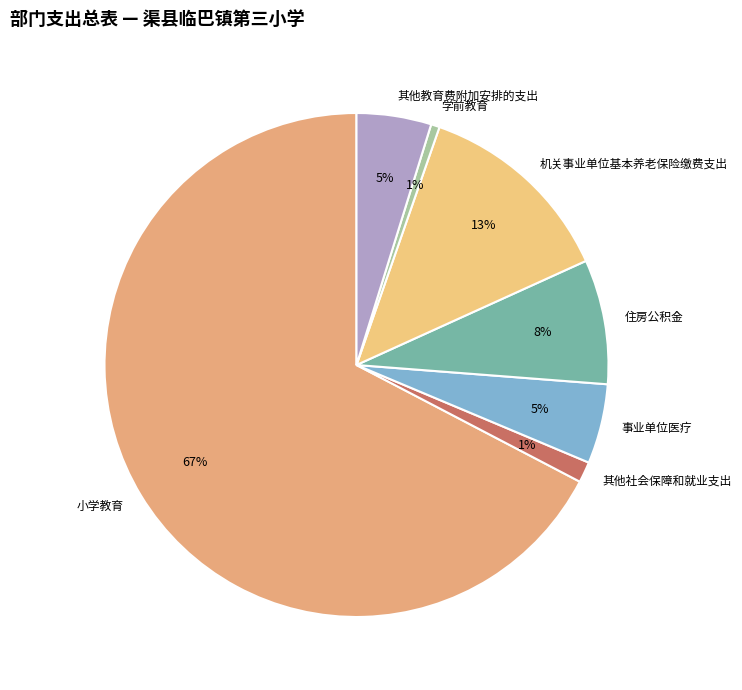

To the nearest percent, what portion does 学前教育 represent?

1%